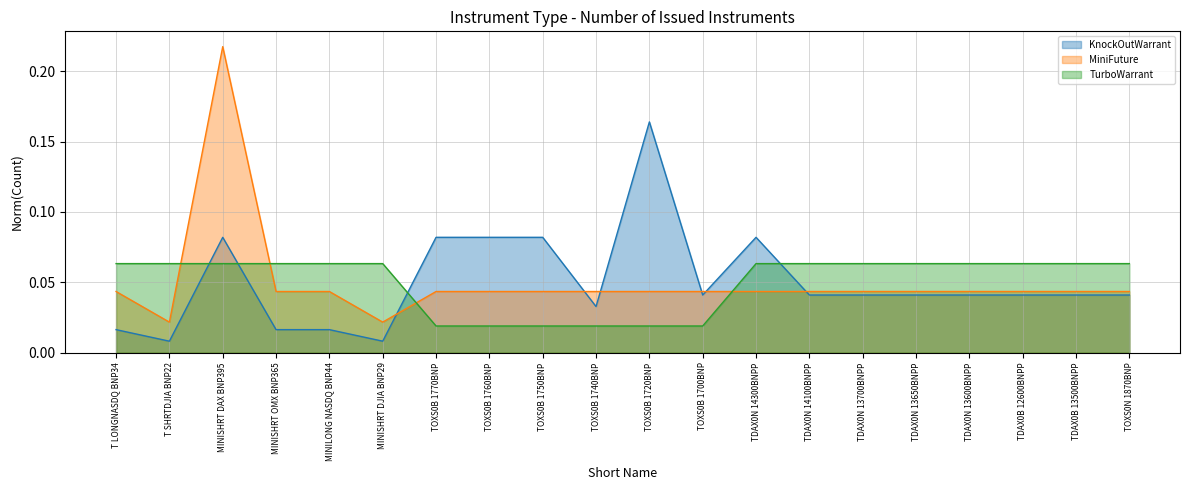

Reading left to right, list all the values displayed in this chart.

KnockOutWarrant: T LONGNASDQ BNP34=0.0	T SHRTDJIA BNP22=0.0	MINISHRT DAX BNP395=0.1	MINISHRT OMX BNP365=0.0	MINILONG NASDQ BNP44=0.0	MINISHRT DJIA BNP29=0.0	TOXS0B 1770BNP=0.1	TOXS0B 1760BNP=0.1	TOXS0B 1750BNP=0.1	TOXS0B 1740BNP=0.0	TOXS0B 1720BNP=0.2	TOXS0B 1700BNP=0.0	TDAX0N 14300BNPP=0.1	TDAX0N 14100BNPP=0.0	TDAX0N 13700BNPP=0.0	TDAX0N 13650BNPP=0.0	TDAX0N 13600BNPP=0.0	TDAX0B 12600BNPP=0.0	TDAX0B 13500BNPP=0.0	TOXS0N 1870BNP=0.0
MiniFuture: T LONGNASDQ BNP34=0.0	T SHRTDJIA BNP22=0.0	MINISHRT DAX BNP395=0.2	MINISHRT OMX BNP365=0.0	MINILONG NASDQ BNP44=0.0	MINISHRT DJIA BNP29=0.0	TOXS0B 1770BNP=0.0	TOXS0B 1760BNP=0.0	TOXS0B 1750BNP=0.0	TOXS0B 1740BNP=0.0	TOXS0B 1720BNP=0.0	TOXS0B 1700BNP=0.0	TDAX0N 14300BNPP=0.0	TDAX0N 14100BNPP=0.0	TDAX0N 13700BNPP=0.0	TDAX0N 13650BNPP=0.0	TDAX0N 13600BNPP=0.0	TDAX0B 12600BNPP=0.0	TDAX0B 13500BNPP=0.0	TOXS0N 1870BNP=0.0
TurboWarrant: T LONGNASDQ BNP34=0.1	T SHRTDJIA BNP22=0.1	MINISHRT DAX BNP395=0.1	MINISHRT OMX BNP365=0.1	MINILONG NASDQ BNP44=0.1	MINISHRT DJIA BNP29=0.1	TOXS0B 1770BNP=0.0	TOXS0B 1760BNP=0.0	TOXS0B 1750BNP=0.0	TOXS0B 1740BNP=0.0	TOXS0B 1720BNP=0.0	TOXS0B 1700BNP=0.0	TDAX0N 14300BNPP=0.1	TDAX0N 14100BNPP=0.1	TDAX0N 13700BNPP=0.1	TDAX0N 13650BNPP=0.1	TDAX0N 13600BNPP=0.1	TDAX0B 12600BNPP=0.1	TDAX0B 13500BNPP=0.1	TOXS0N 1870BNP=0.1